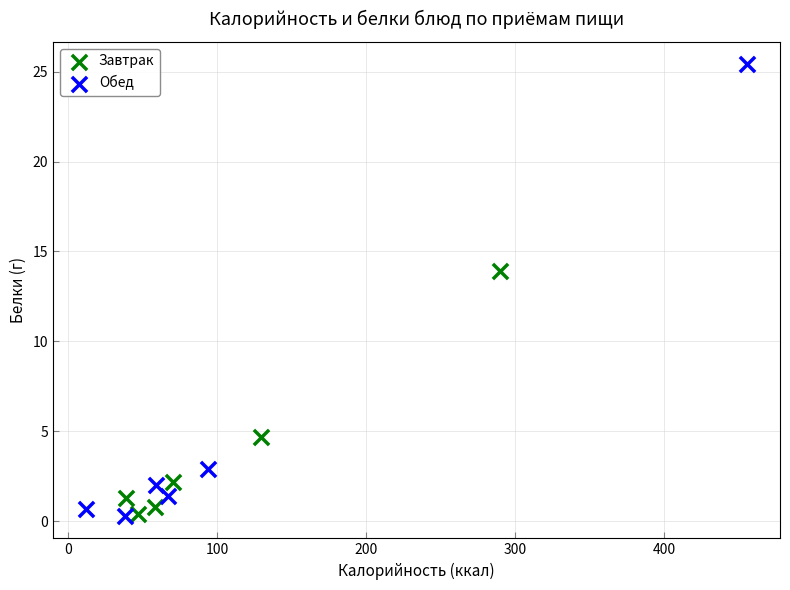

Which series reaches the maximum Y coordinate?

Обед